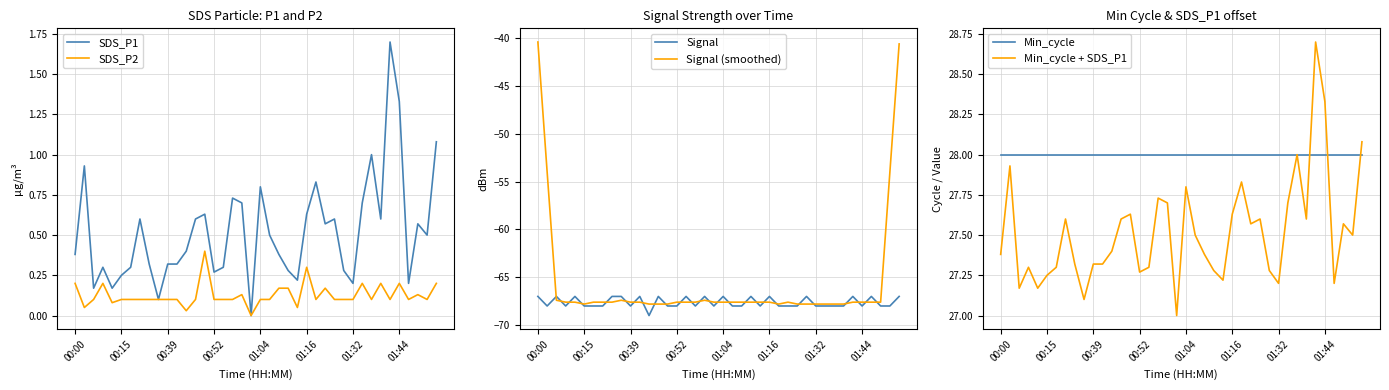

Is the value of SDS_P2 at 21 greater than the value of Signal (smoothed) at 15?

Yes